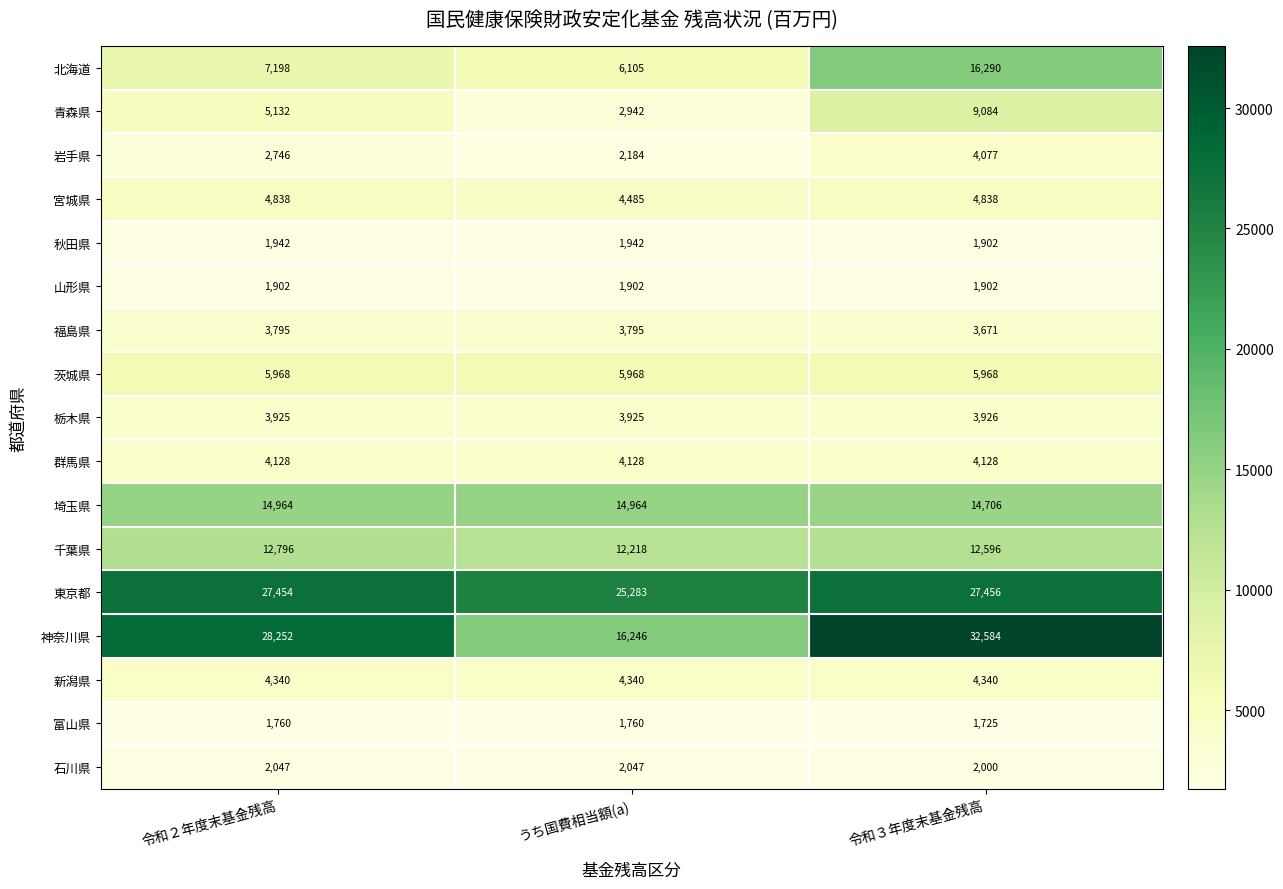

How many data points does each series have?

3